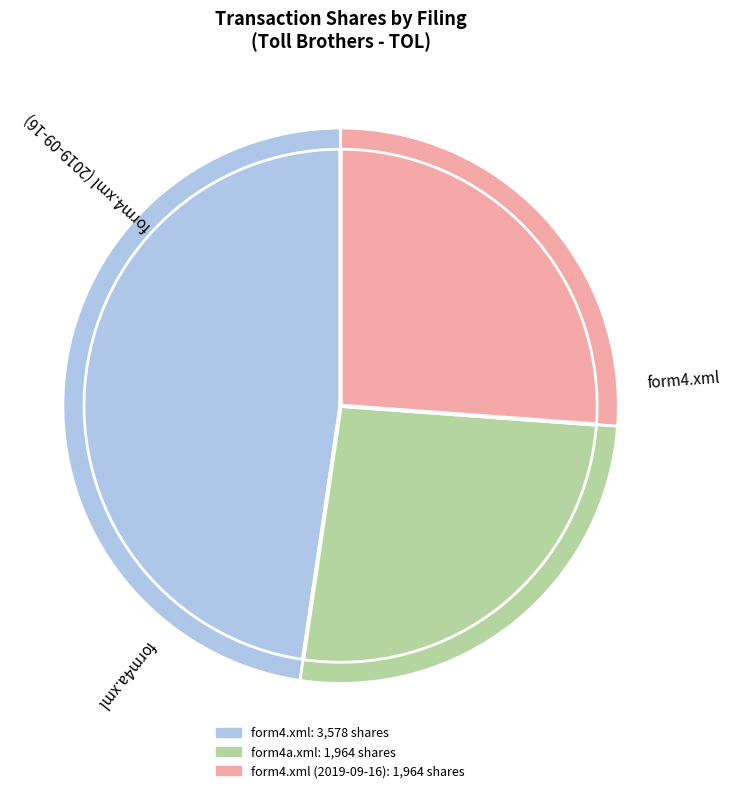

Which category has the biggest portion of the pie?

form4.xml